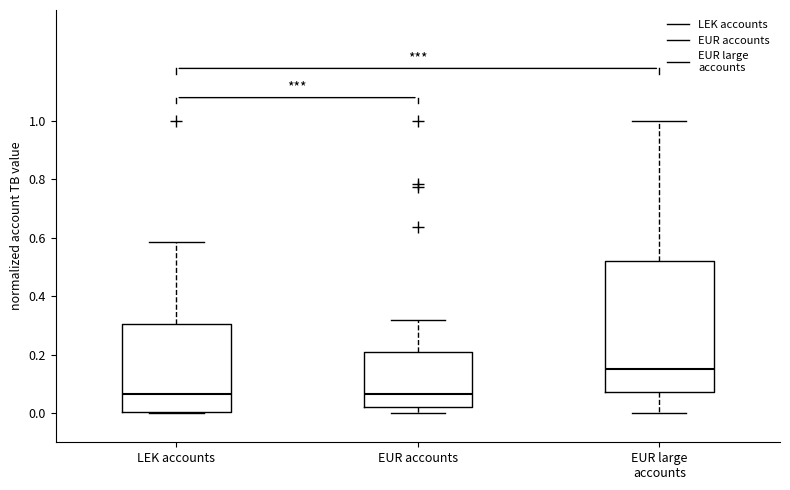

Reading left to right, transcribe this box plot: for each box, give where its median line is, the range the box spans, and where its two whiskers end, as read against the y-axis. The values are not printed on the chart, so give them approximately, as read against the axis.

LEK accounts: median 0.06, box 0.00 to 0.30, whiskers 0.00 to 0.58
EUR accounts: median 0.06, box 0.02 to 0.20, whiskers 0.00 to 0.32
EUR large accounts: median 0.16, box 0.08 to 0.52, whiskers 0.00 to 1.00